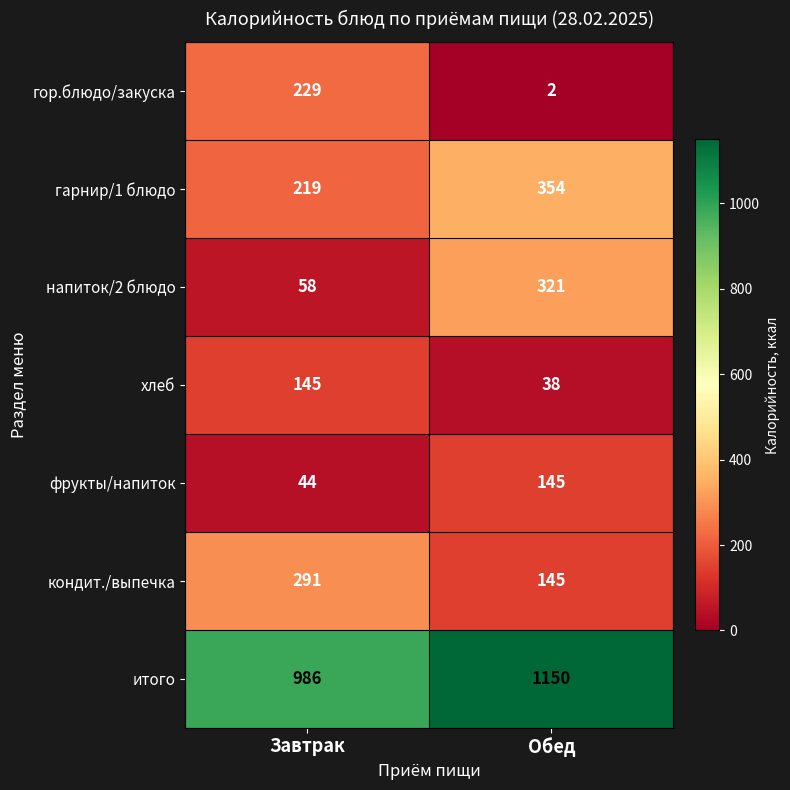

Which series has the widest spread of values?

напиток/2 блюдо